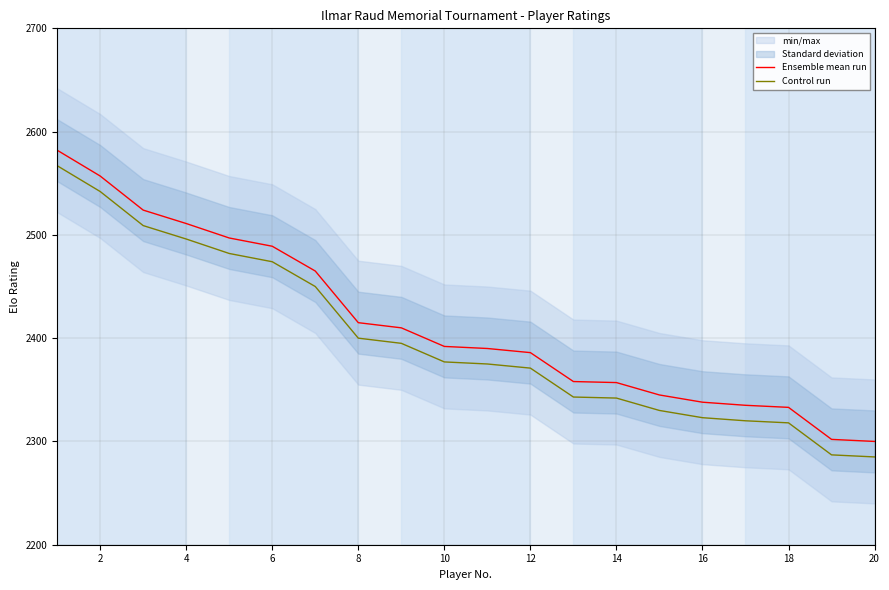

Is this an area chart (filled region under the line)?

No